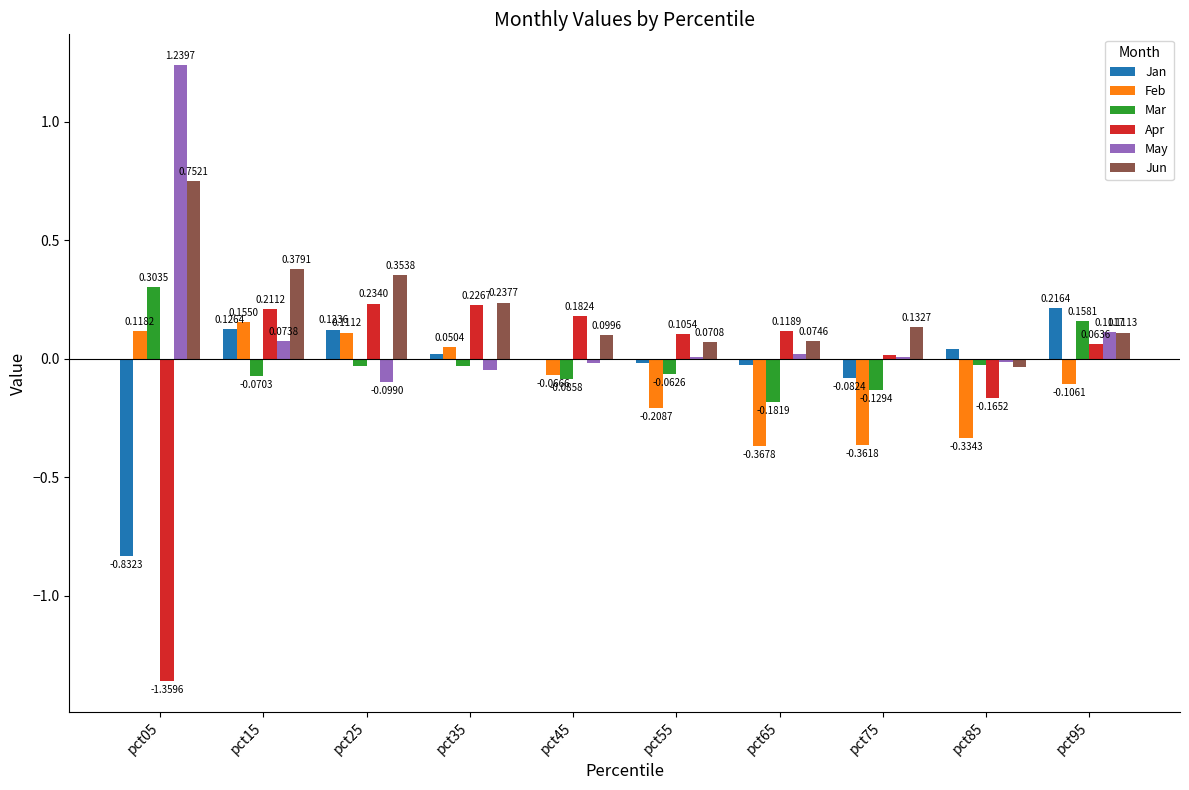

Which series has the widest spread of values?

Apr